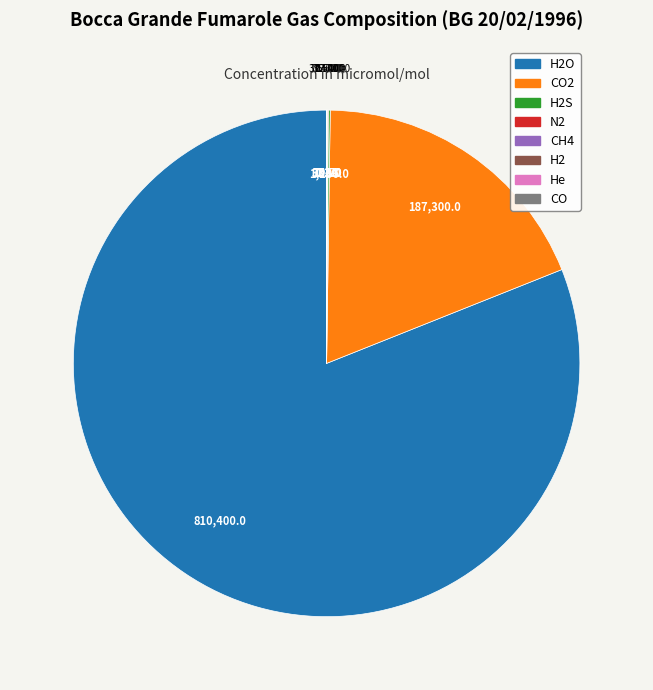

Is there any slice that represents more than half of the pie?

Yes